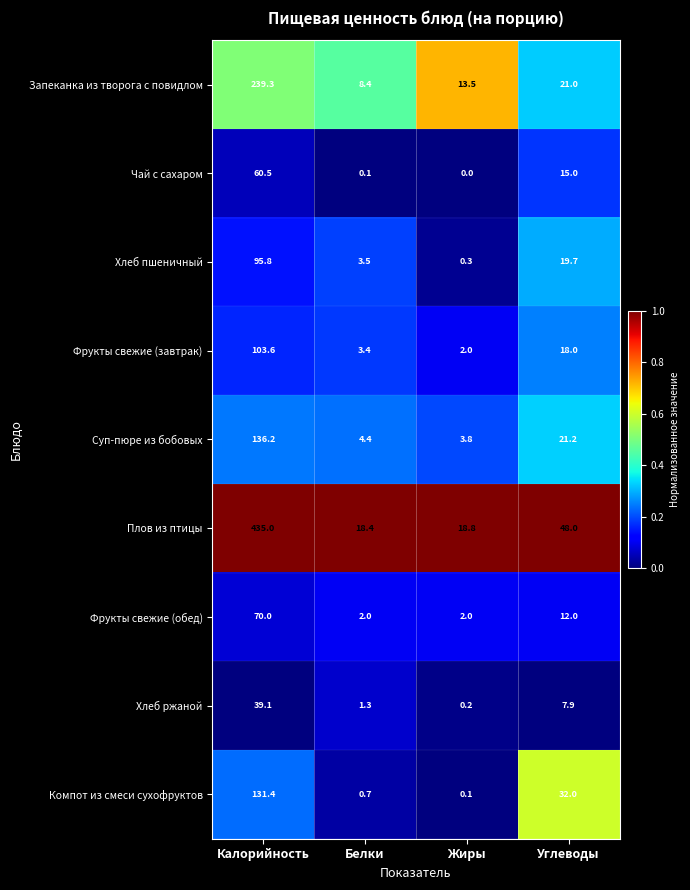

At how many categories does at least one series exceed 0?

4